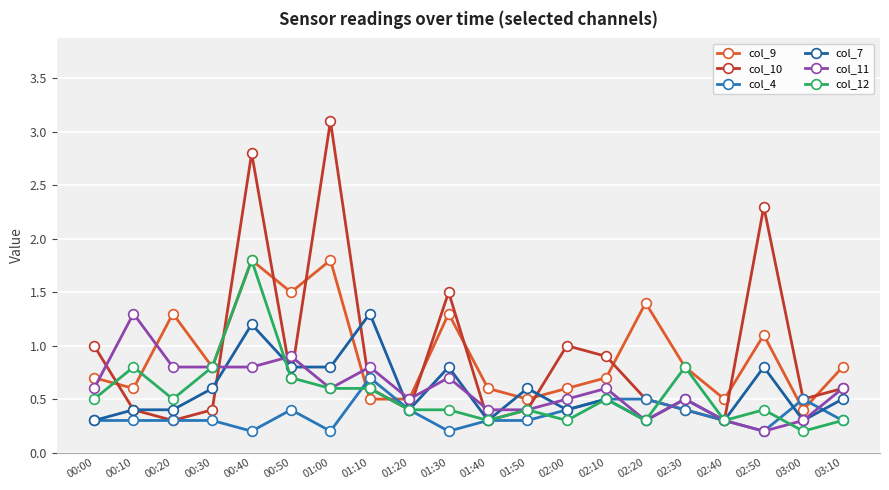

At which category does col_12 reach its first local peak?

00:10